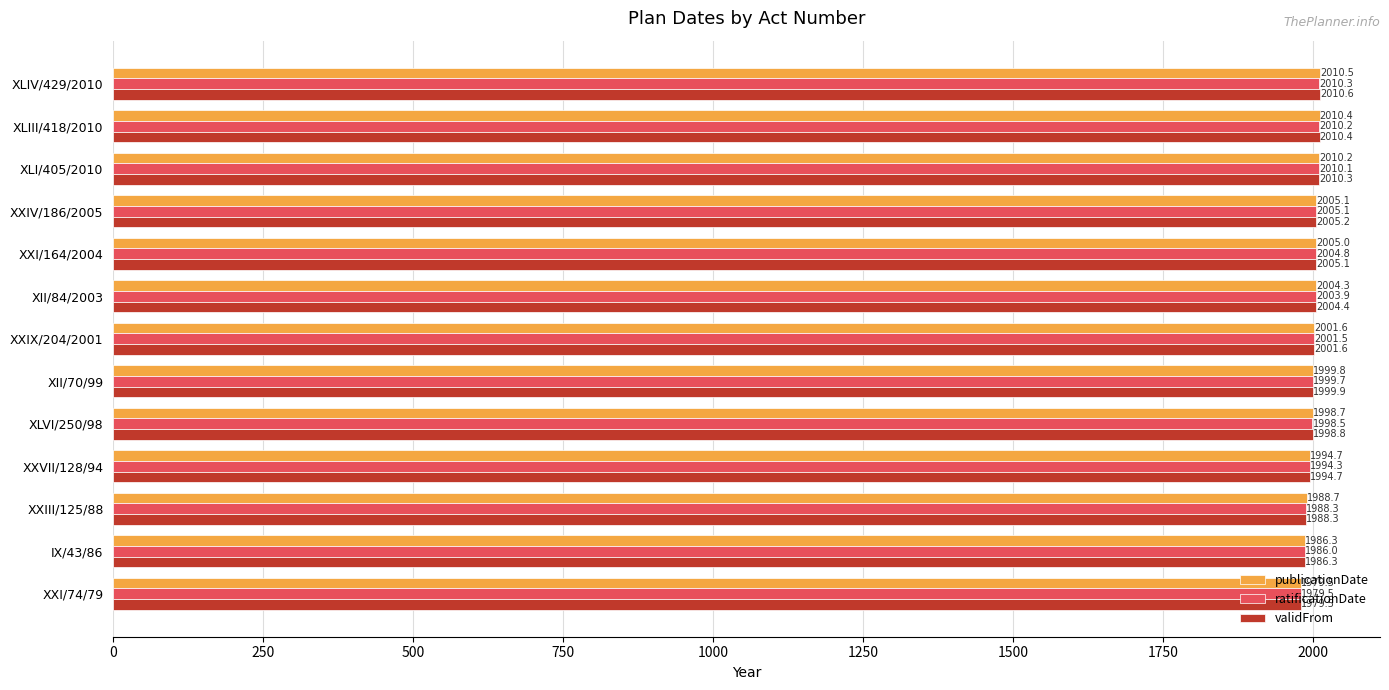

Rank the series by their maximum value, from highest to lowest.

validFrom, publicationDate, ratificationDate